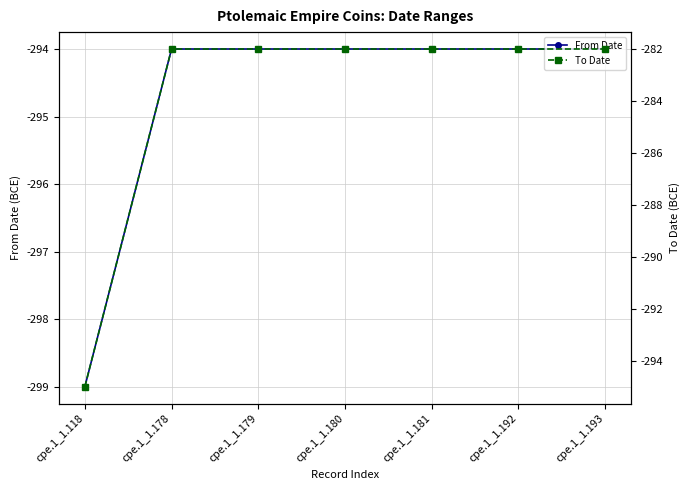

Is it true that To Date equals -443 at cpe.1_1.193?

False